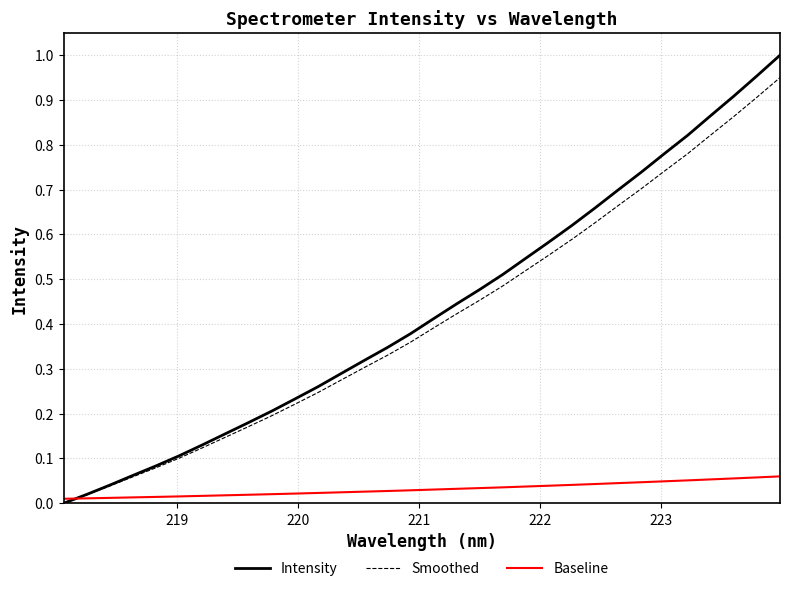

Which series has the largest range (max minus min)?

Intensity